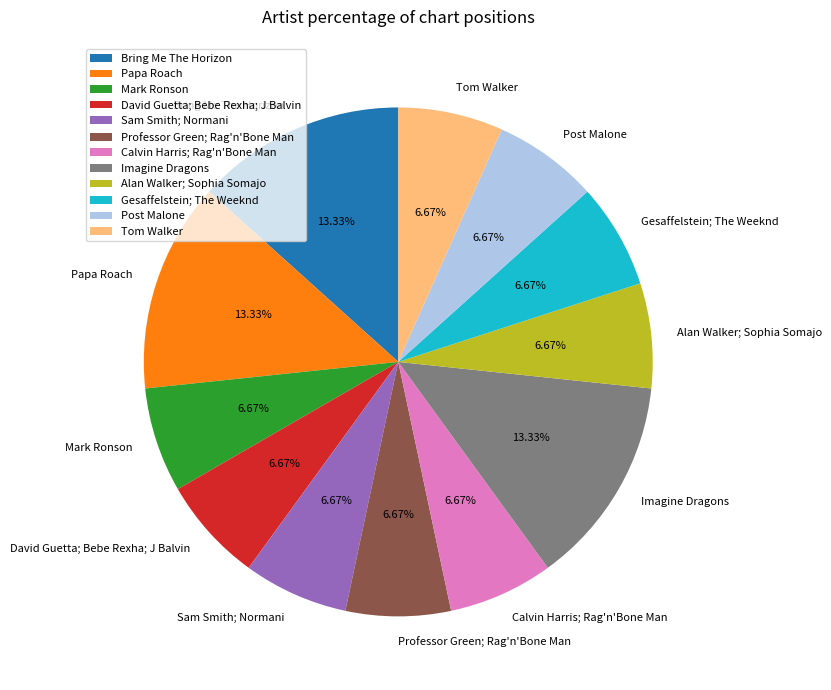

Is there any slice that represents more than half of the pie?

No